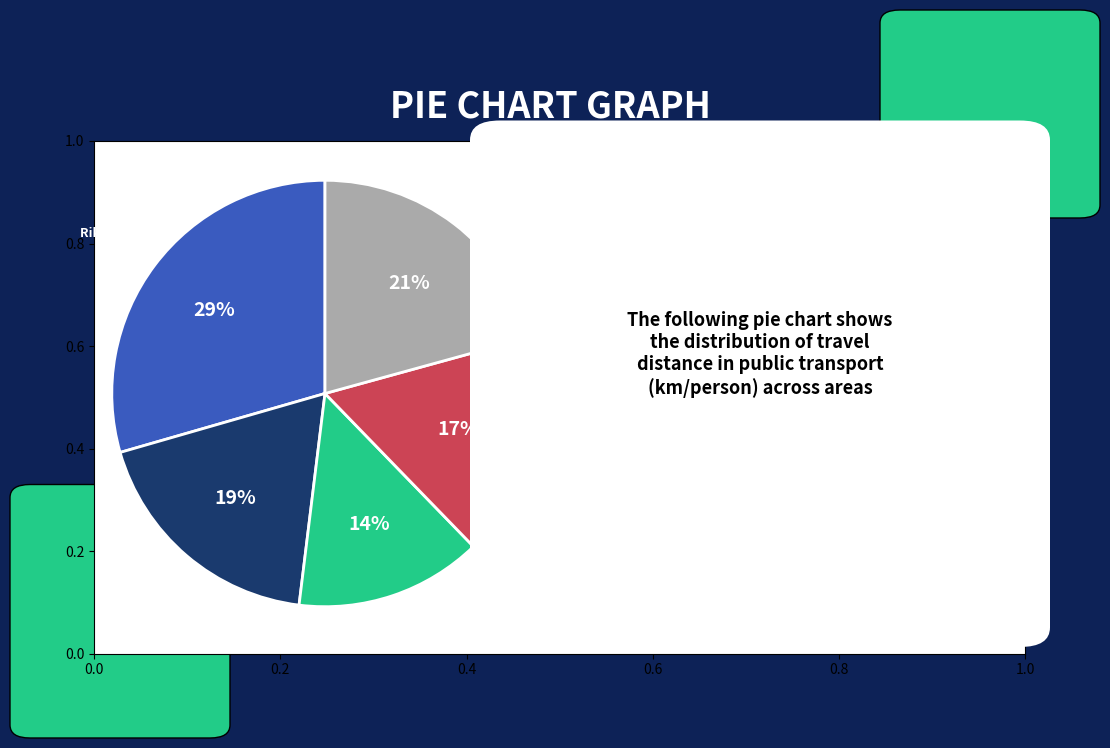

The Riket 2019 slice represents 29% of the pie. True or false?

True